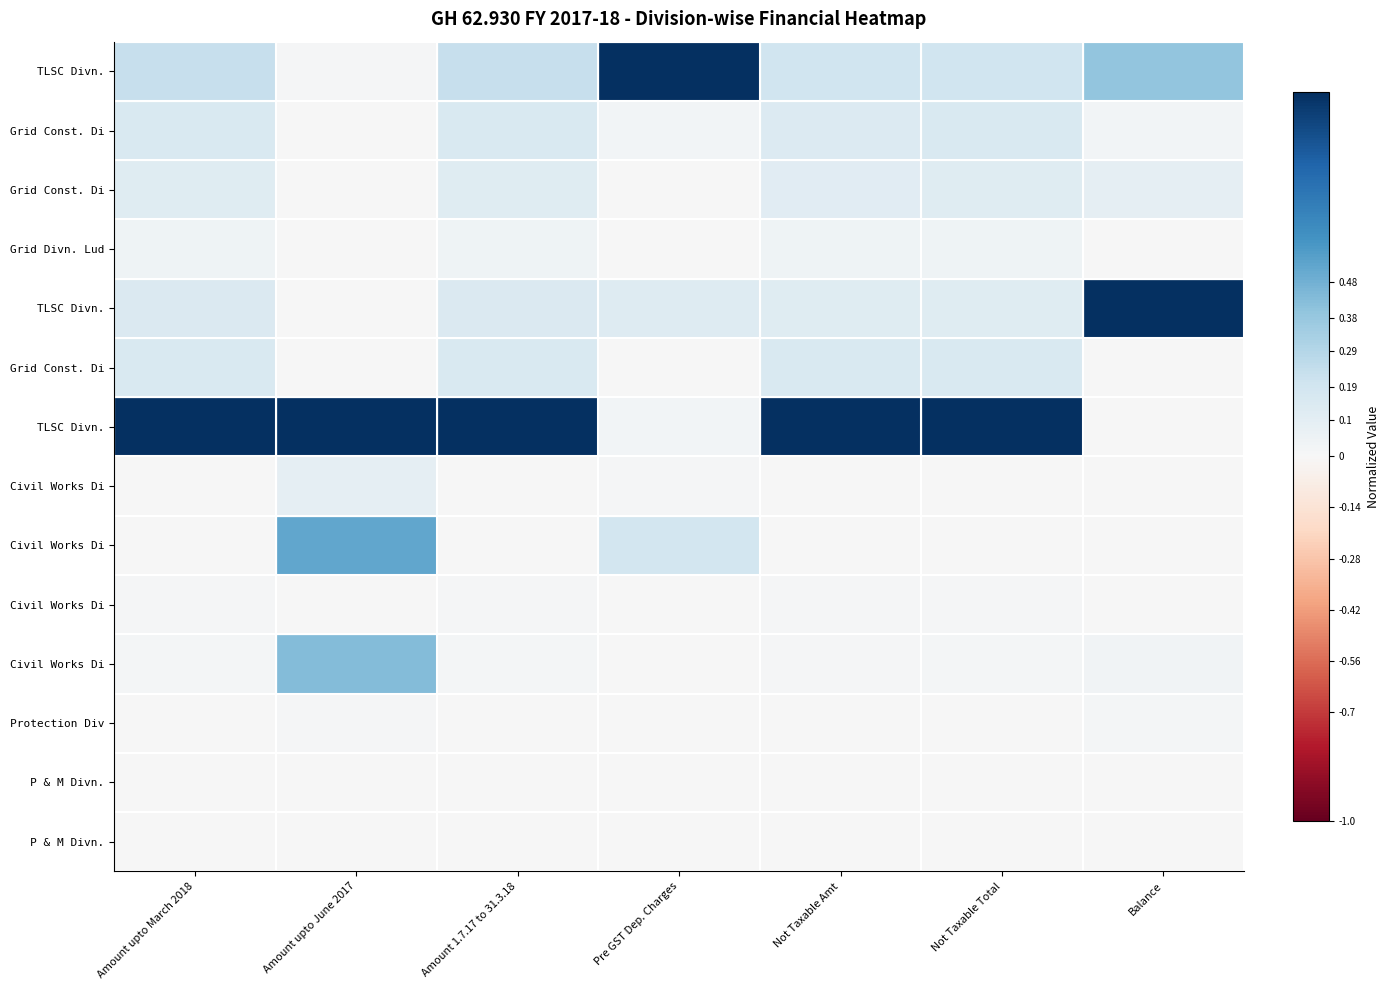

Which has a higher value, Balance or Amount upto March 2018?

Balance